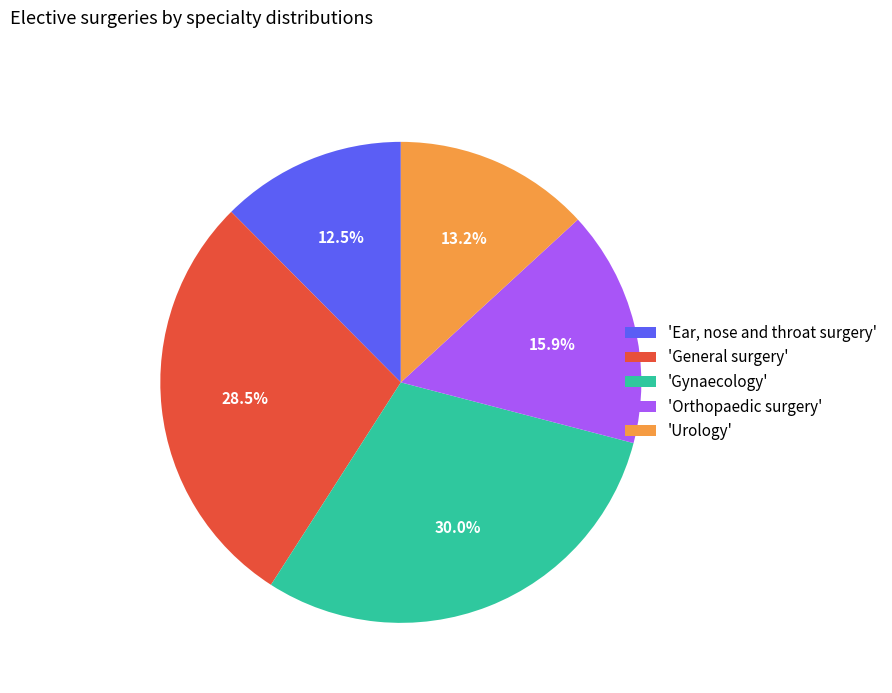

What is the ratio of the value at 'Orthopaedic surgery' to the value at 'General surgery'?

0.6